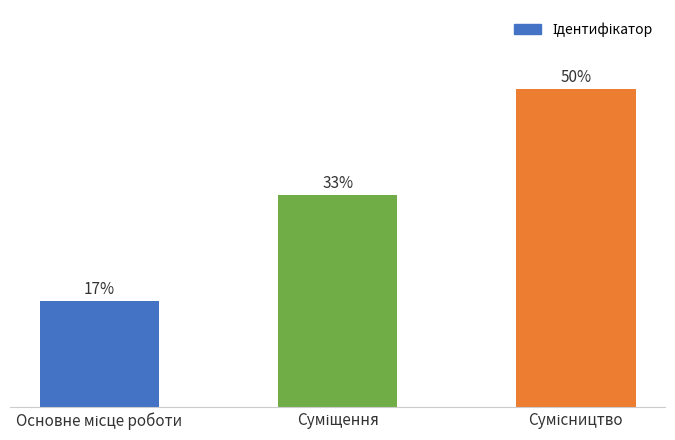

Are the bars horizontal?

No